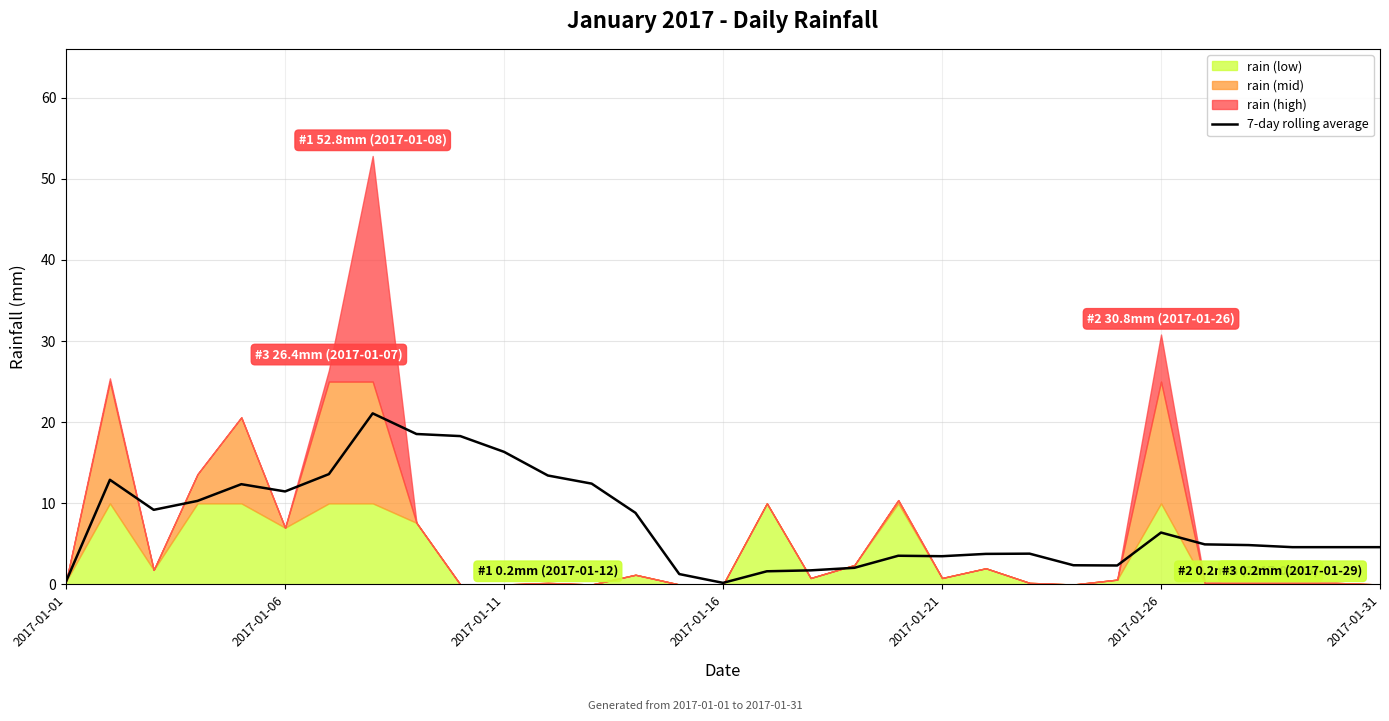

What is the value of the 24th point from the left?

2.4